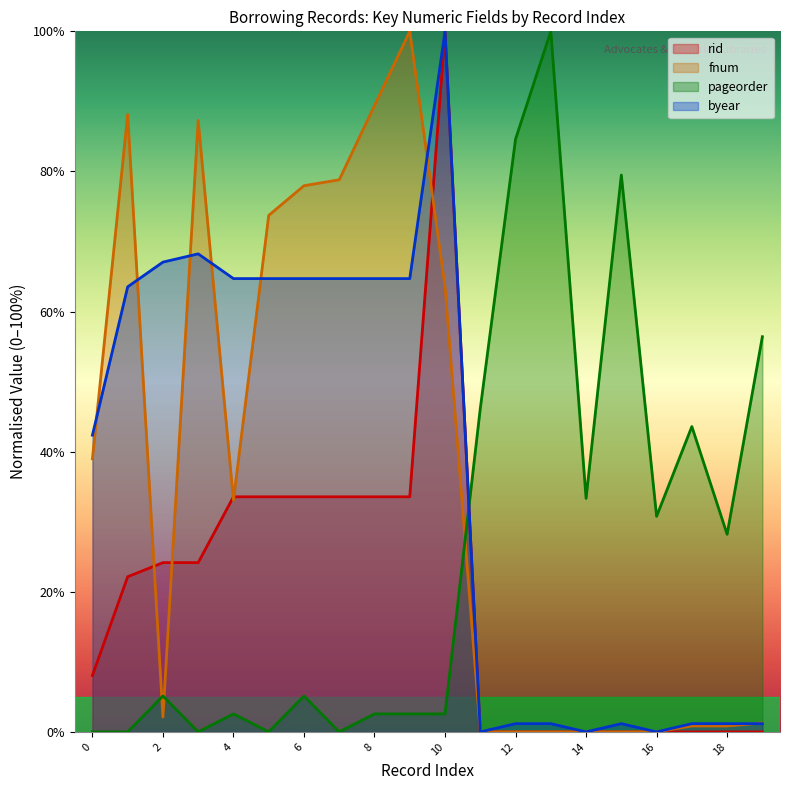

Reading left to right, extract all data points from this chart.

rid: 0=8.1	1=22.1	2=24.2	3=24.2	4=33.6	5=33.6	6=33.6	7=33.6	8=33.6	9=33.6	10=100.0	11=0.0	12=0.0	13=0.0	14=0.0	15=0.0	16=0.0	17=0.0	18=0.0	19=0.0
fnum: 0=39.0	1=88.1	2=2.1	3=87.3	4=33.1	5=73.7	6=78.0	7=78.8	8=89.4	9=100.0	10=63.6	11=0.0	12=0.0	13=0.0	14=0.0	15=0.0	16=0.0	17=0.8	18=0.8	19=1.3
pageorder: 0=0.0	1=0.0	2=5.1	3=0.0	4=2.6	5=0.0	6=5.1	7=0.0	8=2.6	9=2.6	10=2.6	11=46.2	12=84.6	13=100.0	14=33.3	15=79.5	16=30.8	17=43.6	18=28.2	19=56.4
byear: 0=42.4	1=63.5	2=67.1	3=68.2	4=64.7	5=64.7	6=64.7	7=64.7	8=64.7	9=64.7	10=100.0	11=0.0	12=1.2	13=1.2	14=0.0	15=1.2	16=0.0	17=1.2	18=1.2	19=1.2